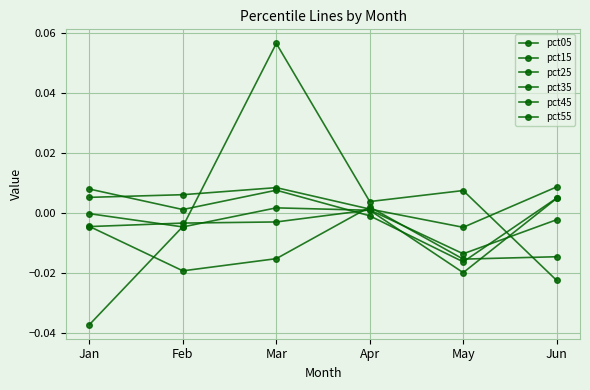

Where is pct25 nearest to the value 0?

Apr